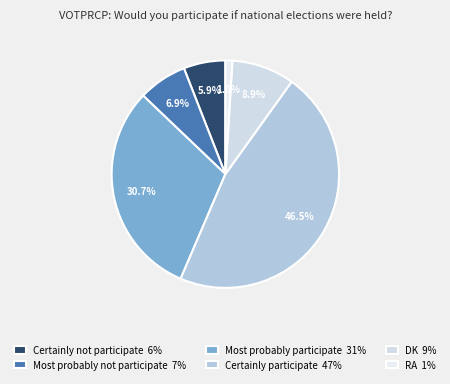

To the nearest percent, what is the difference between the Most probably not participate and RA slice percentages?

6%